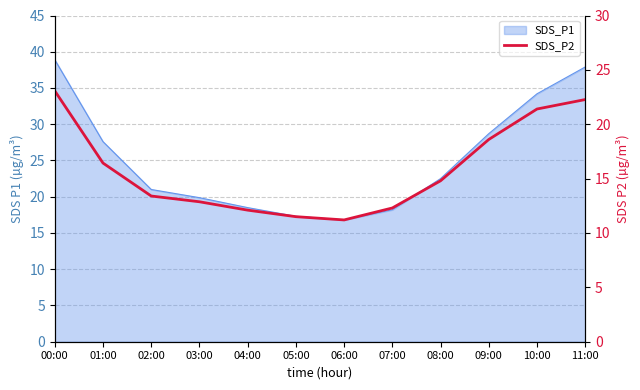

What is the average value?

15.8